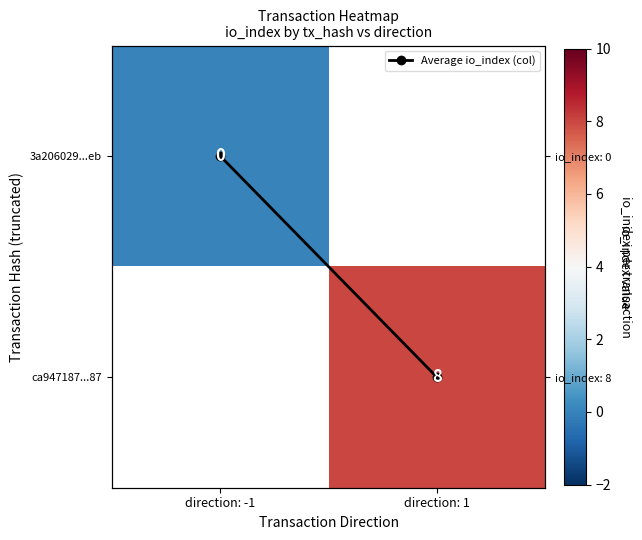

How many series are shown in this chart?

3